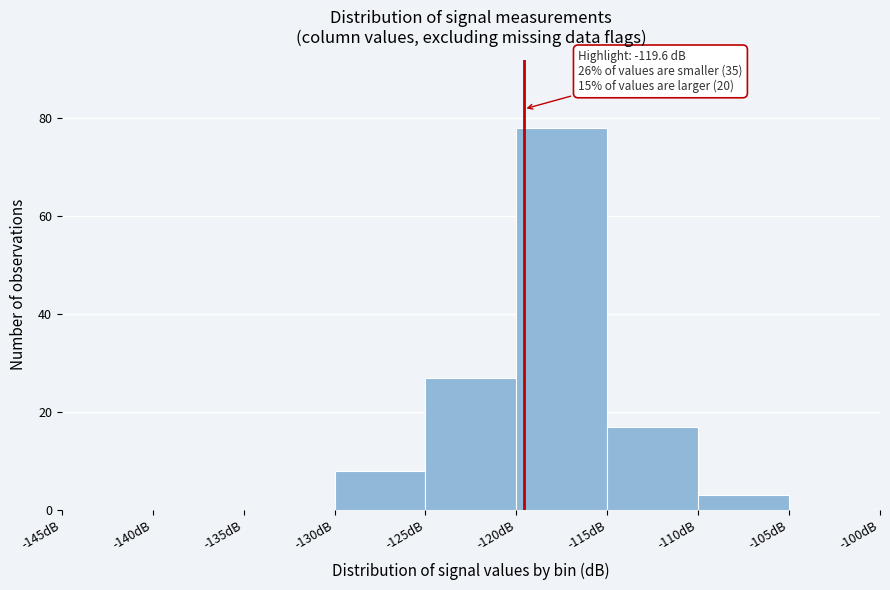

Over which range of the x-axis is the bar tallest?

-120 to -115